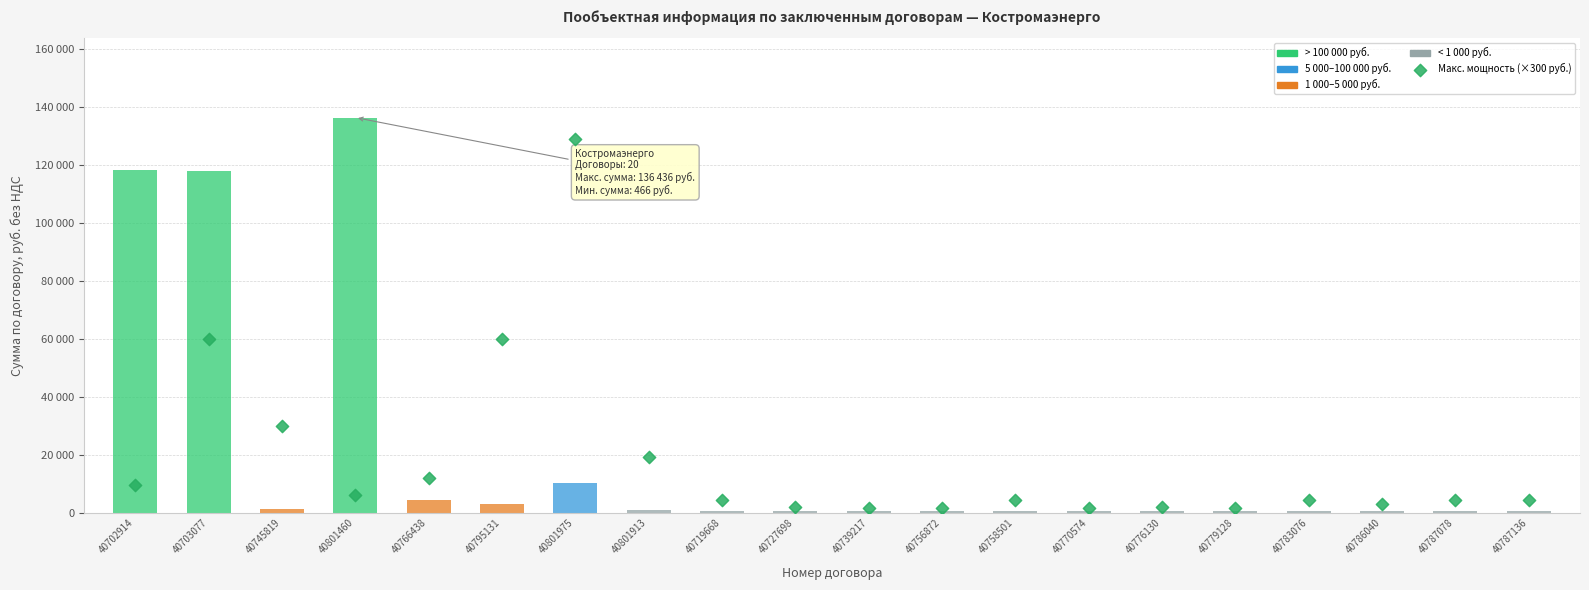

Is the value of Макс. мощность (×300 руб.) at 40702914 greater than the value of Костромаэнерго at 40758501?

Yes